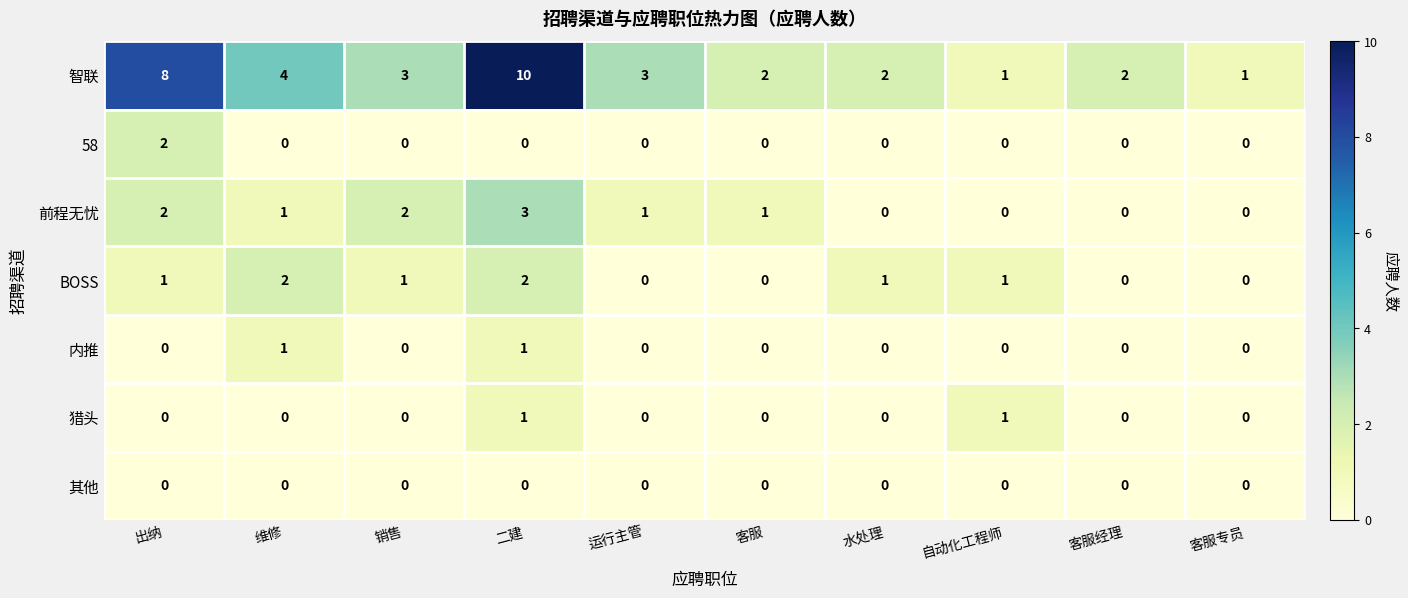

At which category is the sum across all series the highest?

二建